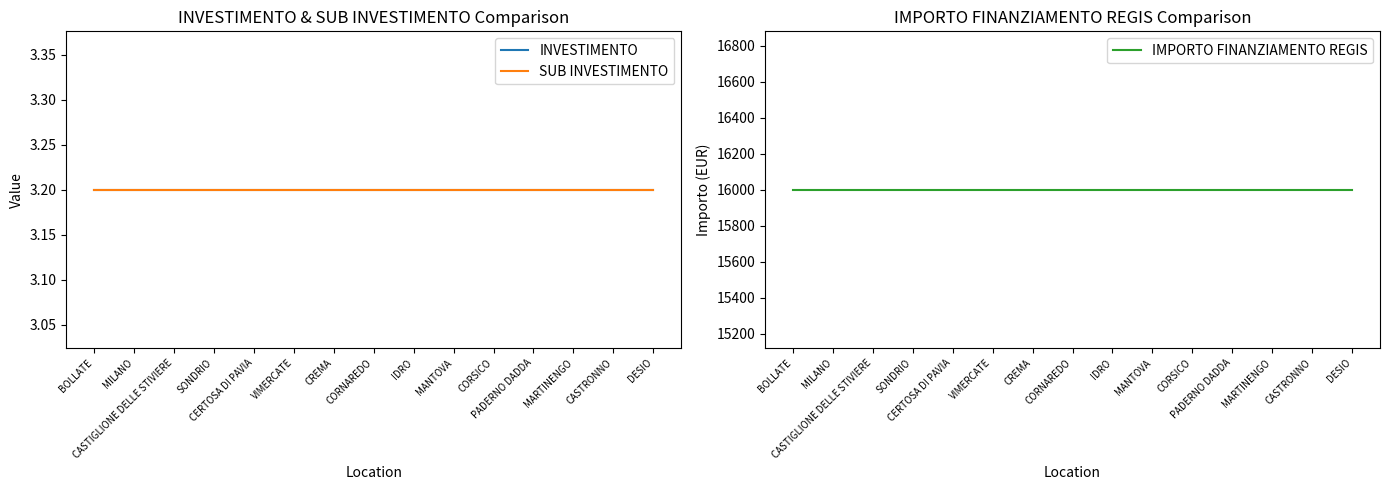

Reading left to right, what are all the values shown in this chart?

INVESTIMENTO: BOLLATE=3.2	MILANO=3.2	CASTIGLIONE DELLE STIVIERE=3.2	SONDRIO=3.2	CERTOSA DI PAVIA=3.2	VIMERCATE=3.2	CREMA=3.2	CORNAREDO=3.2	IDRO=3.2	MANTOVA=3.2	CORSICO=3.2	PADERNO DADDA=3.2	MARTINENGO=3.2	CASTRONNO=3.2	DESIO=3.2
SUB INVESTIMENTO: BOLLATE=3.2	MILANO=3.2	CASTIGLIONE DELLE STIVIERE=3.2	SONDRIO=3.2	CERTOSA DI PAVIA=3.2	VIMERCATE=3.2	CREMA=3.2	CORNAREDO=3.2	IDRO=3.2	MANTOVA=3.2	CORSICO=3.2	PADERNO DADDA=3.2	MARTINENGO=3.2	CASTRONNO=3.2	DESIO=3.2
IMPORTO FINANZIAMENTO REGIS: BOLLATE=16000.0	MILANO=16000.0	CASTIGLIONE DELLE STIVIERE=16000.0	SONDRIO=16000.0	CERTOSA DI PAVIA=16000.0	VIMERCATE=16000.0	CREMA=16000.0	CORNAREDO=16000.0	IDRO=16000.0	MANTOVA=16000.0	CORSICO=16000.0	PADERNO DADDA=16000.0	MARTINENGO=16000.0	CASTRONNO=16000.0	DESIO=16000.0